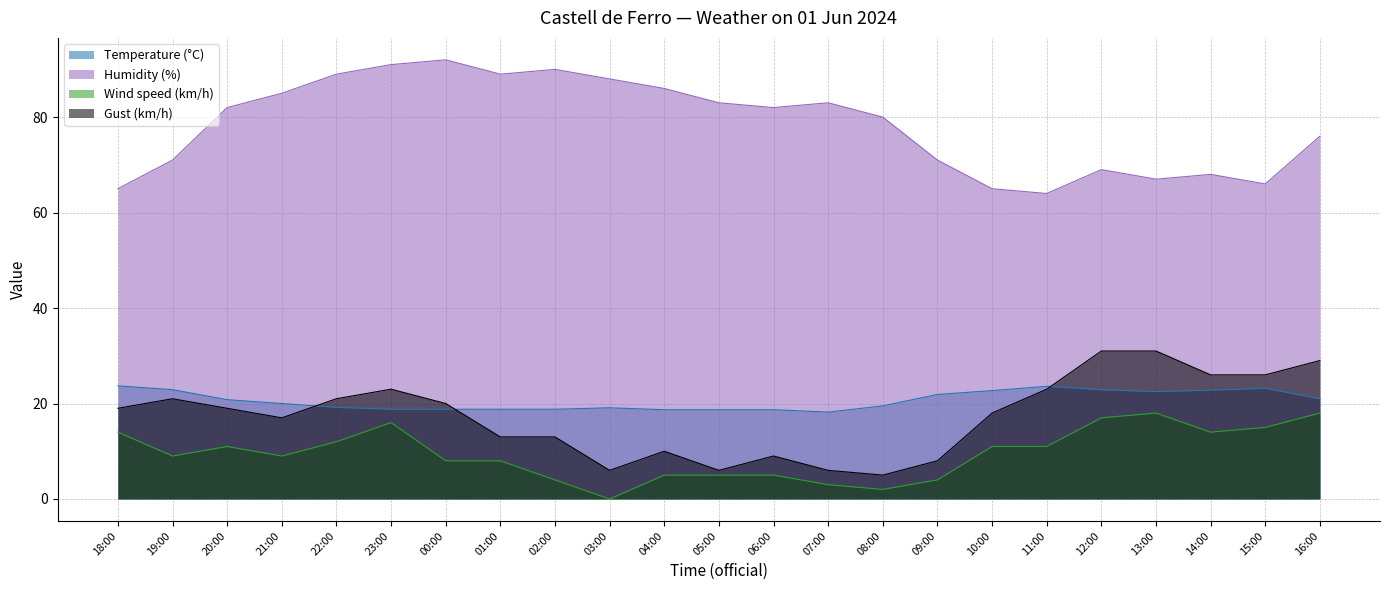

Does the chart display data point markers on the line(s)?

No